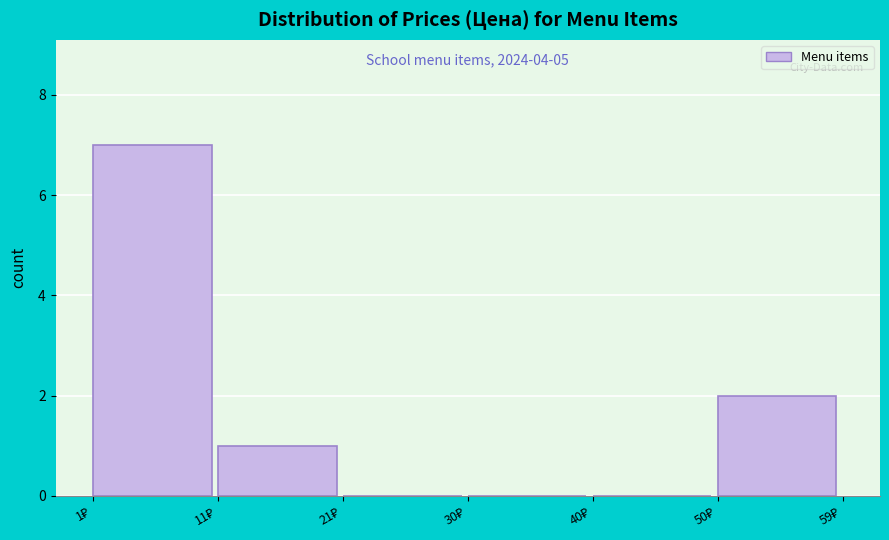

Which range on the x-axis has the tallest bar?

1 to 11